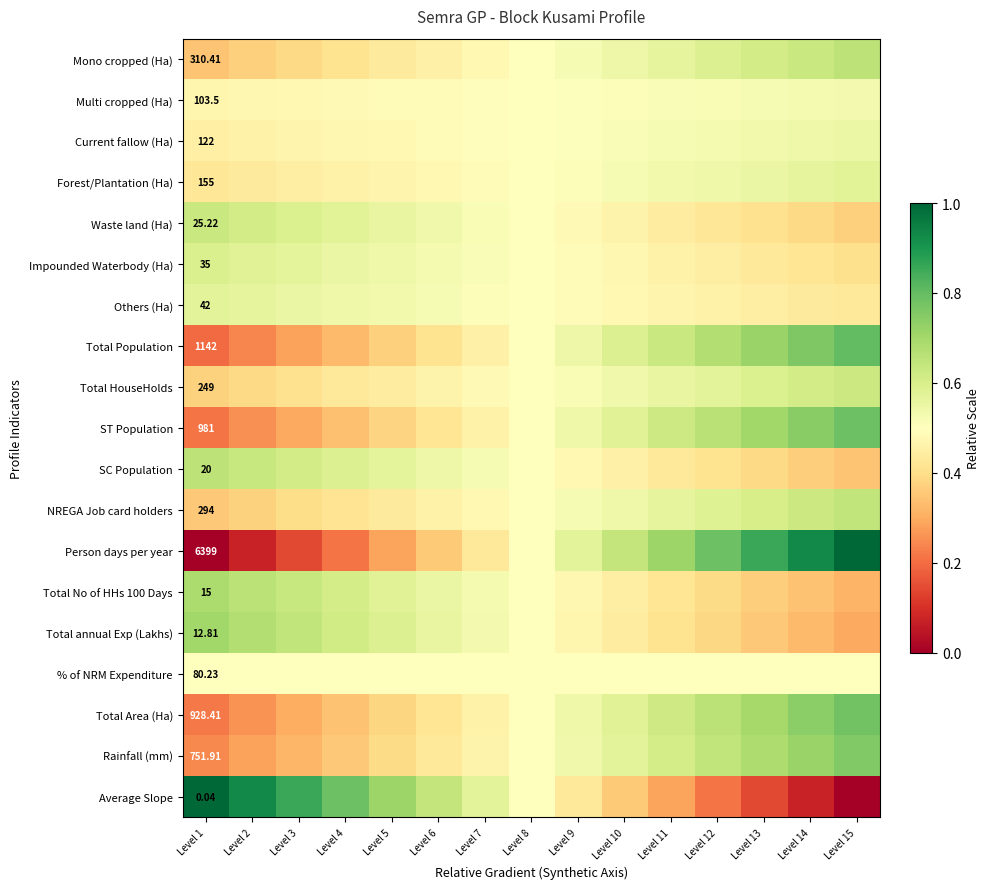

True or false: Multi cropped (Ha) has a value of 0.2 at Level 10.

False